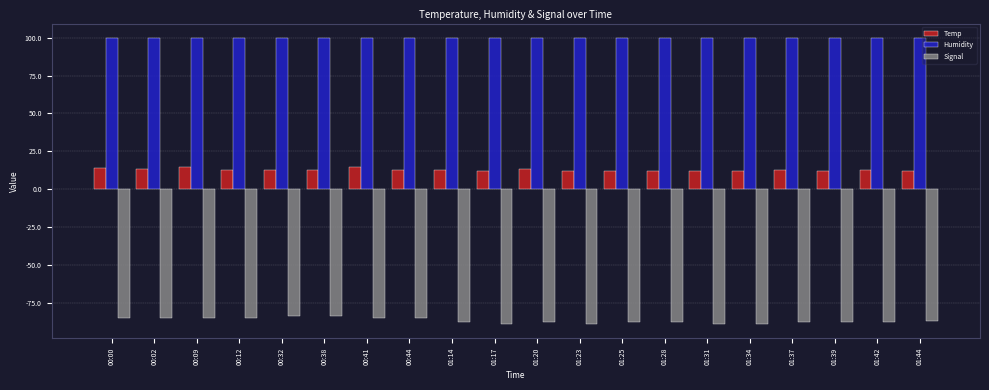

List the series in order of their overall mean, highest first.

Humidity, Temp, Signal